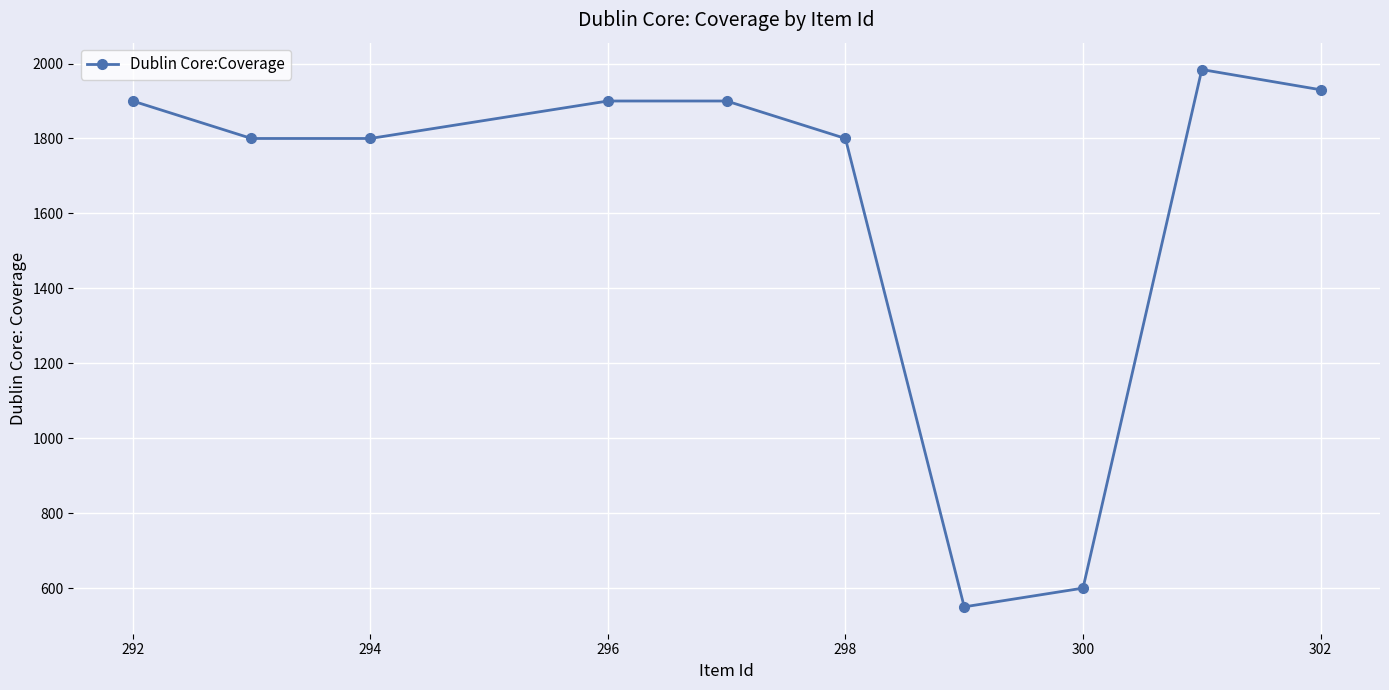

Is it true that the value at 300 is 600?

True